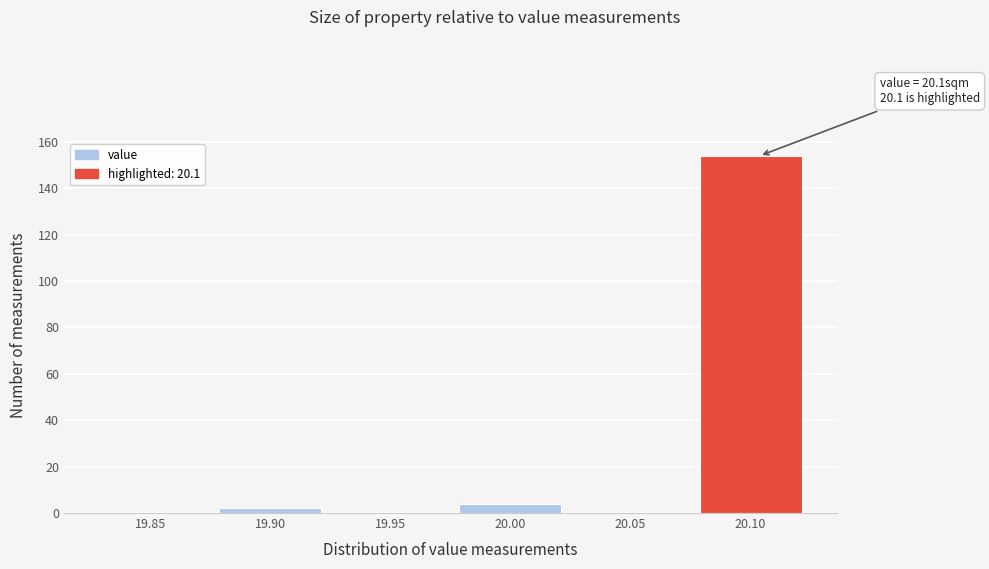

Reading left to right, what are all the values shown in this chart?

19.85=0	19.90=2	19.95=0	20.00=4	20.05=0	20.10=154